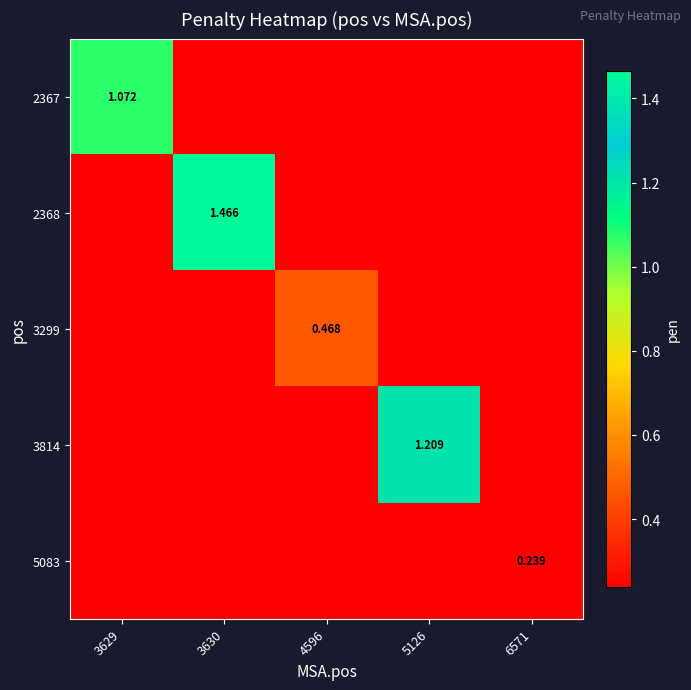

What is the sum of all 2368 values?

1.5